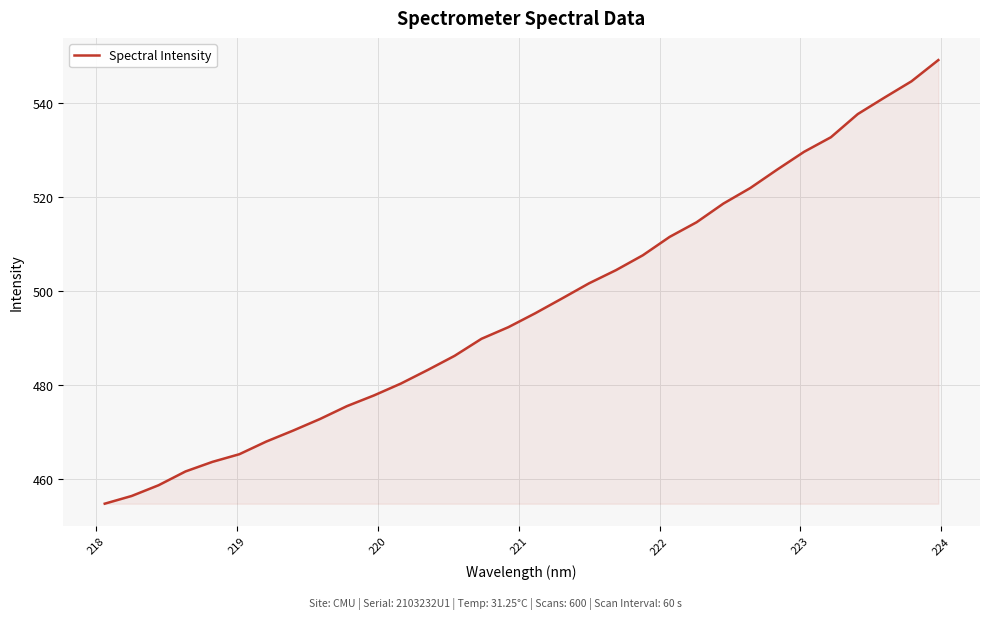

What is the maximum value shown in the chart?

549.0